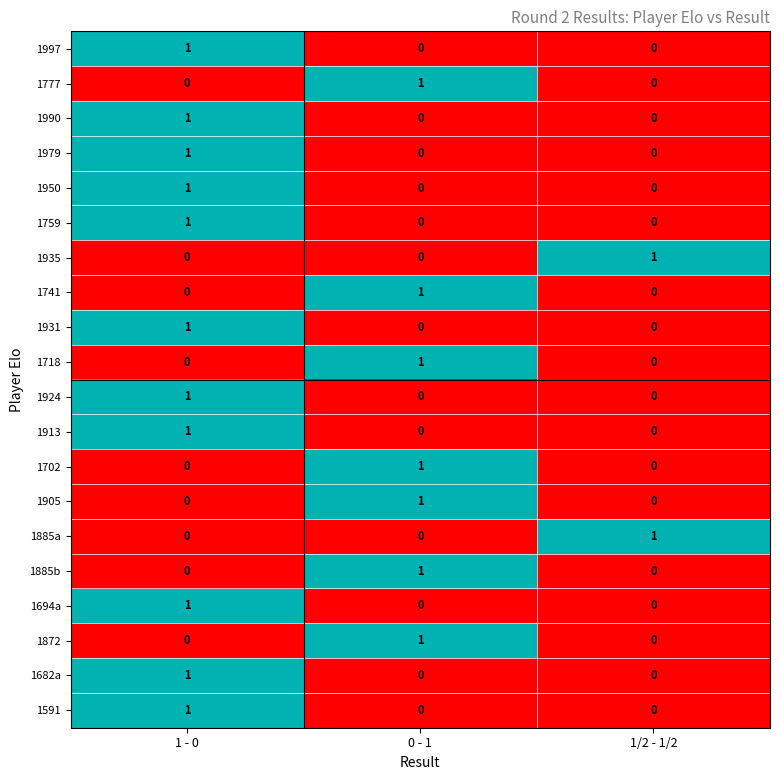

At which category is the sum across all series the highest?

1 - 0